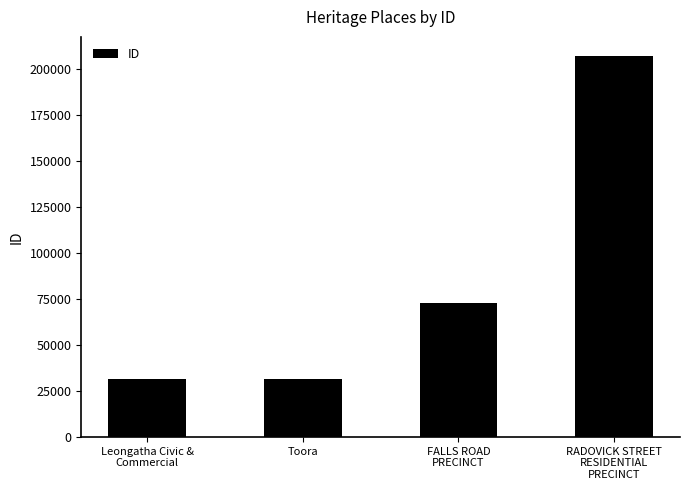

Does the chart contain stacked bars?

No